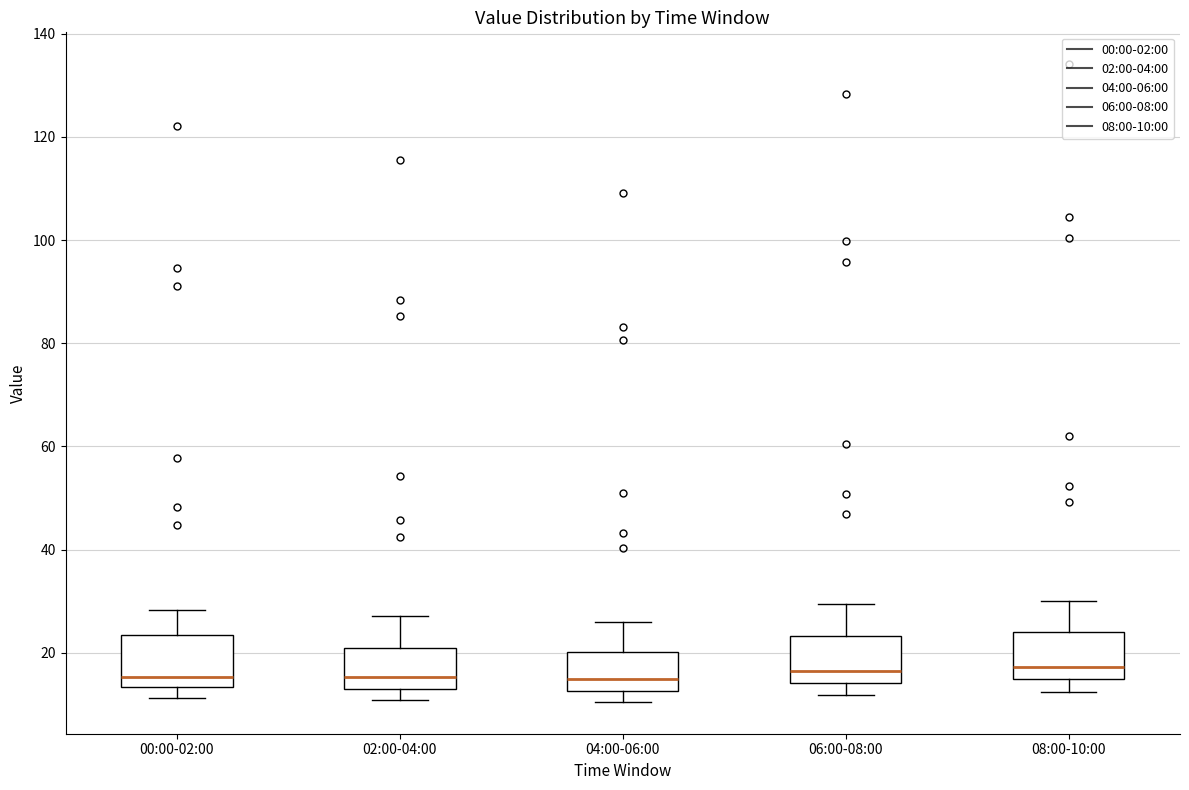

Reading left to right, read every box against the y-axis: the position of its median line, the range the box covers, and the ends of its whiskers. The values are not printed on the chart, so give them approximately, as read against the axis.

00:00-02:00: median 16, box 14 to 24, whiskers 12 to 28
02:00-04:00: median 16, box 14 to 22, whiskers 10 to 28
04:00-06:00: median 14, box 12 to 20, whiskers 10 to 26
06:00-08:00: median 16, box 14 to 24, whiskers 12 to 30
08:00-10:00: median 18, box 14 to 24, whiskers 12 to 30